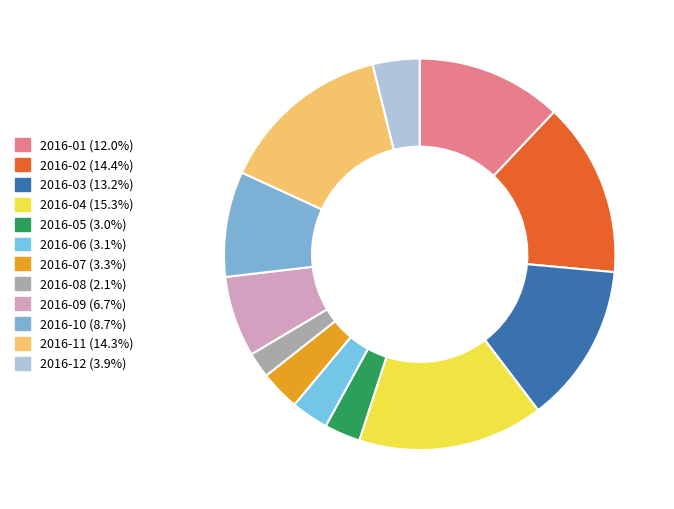

Does 2016-08 represent more than half of the total?

No